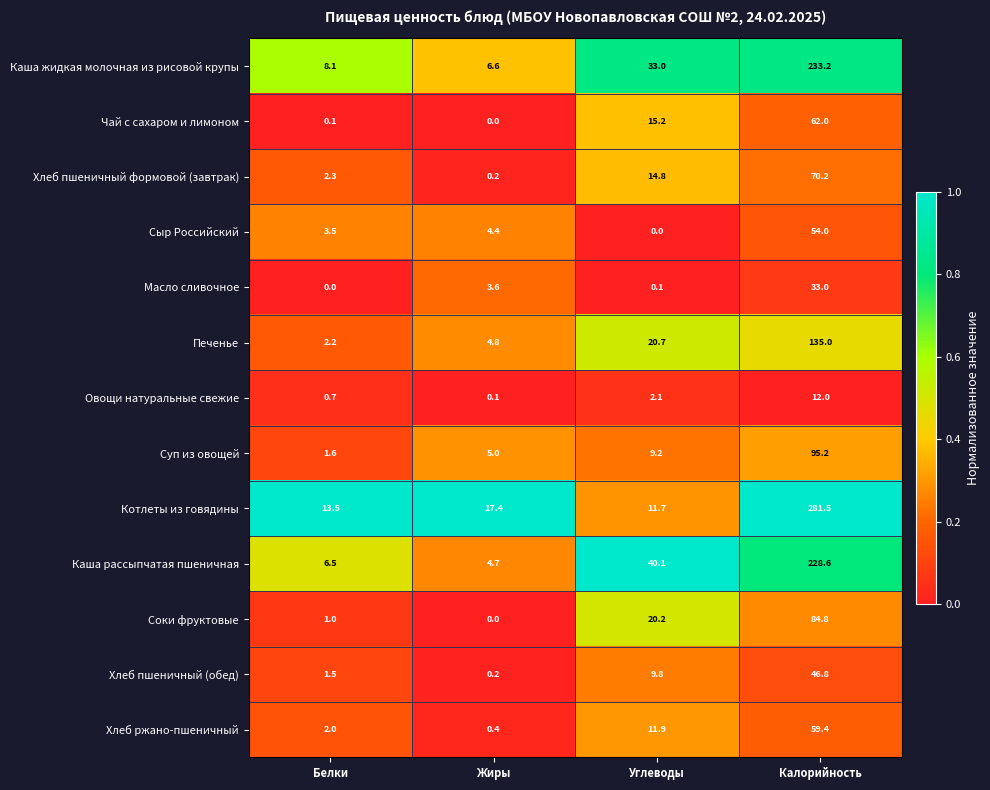

Rank the series at Калорийность from highest to lowest value.

Котлеты из говядины, Каша жидкая молочная из рисовой крупы, Каша рассыпчатая пшеничная, Печенье, Суп из овощей, Соки фруктовые, Хлеб пшеничный формовой (завтрак), Чай с сахаром и лимоном, Хлеб ржано-пшеничный, Сыр Российский, Хлеб пшеничный (обед), Масло сливочное, Овощи натуральные свежие